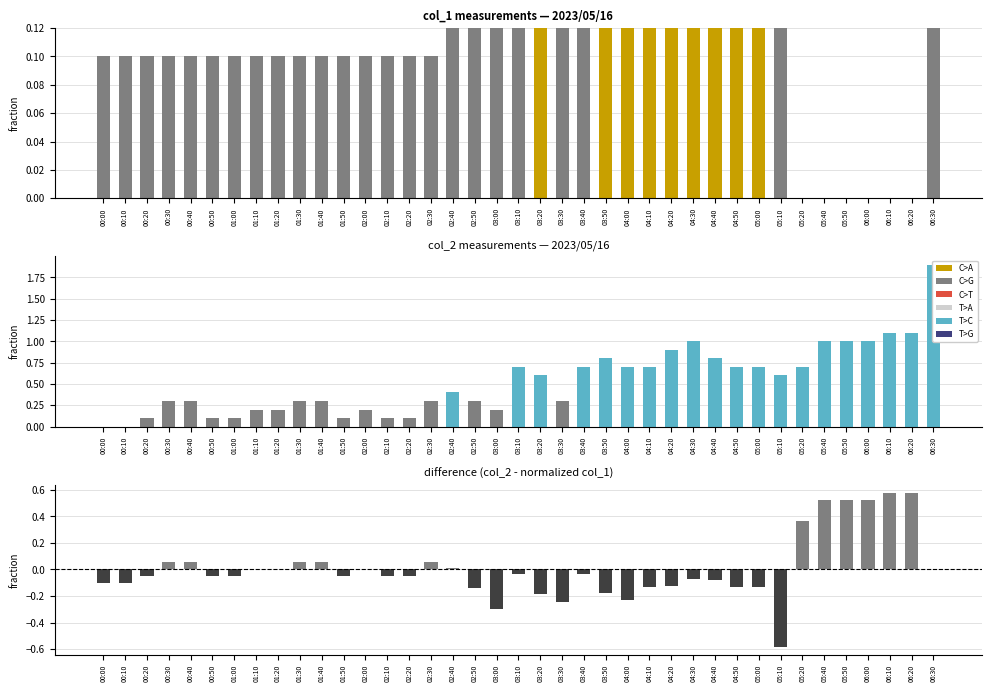

What is the label of the 9th bar from the left?

01:20